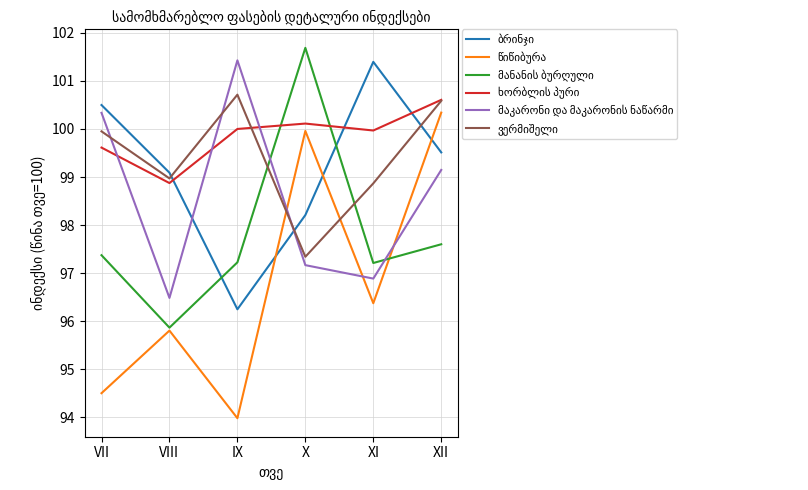

What is the greatest value displayed?

101.7